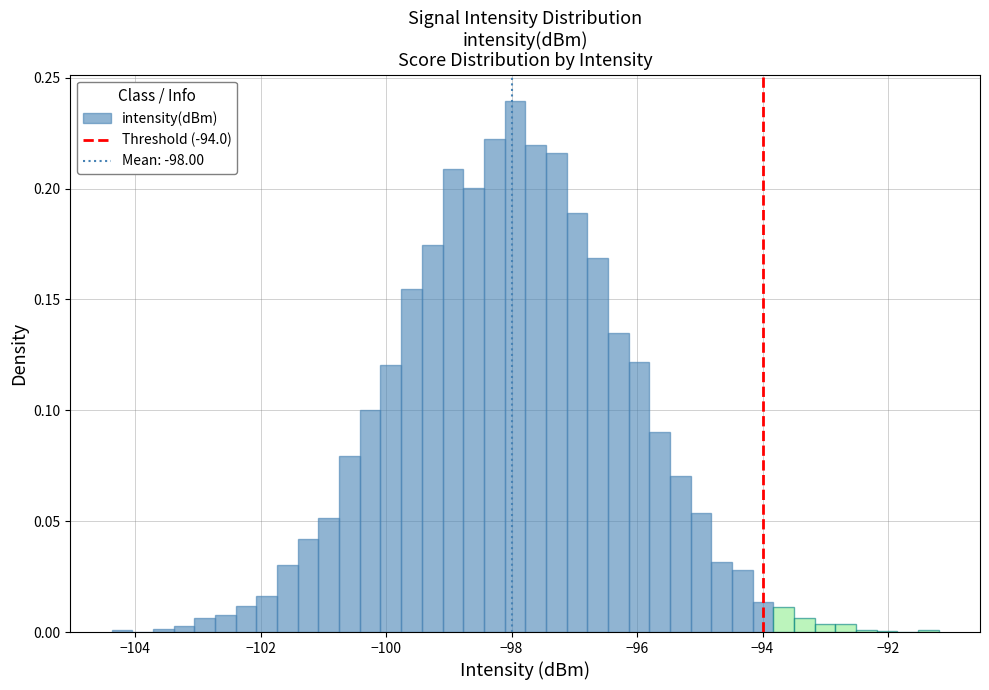

Around what value on the x-axis is the tallest bar? Give the approximate position of its centre, as read against the axis.

-98.0